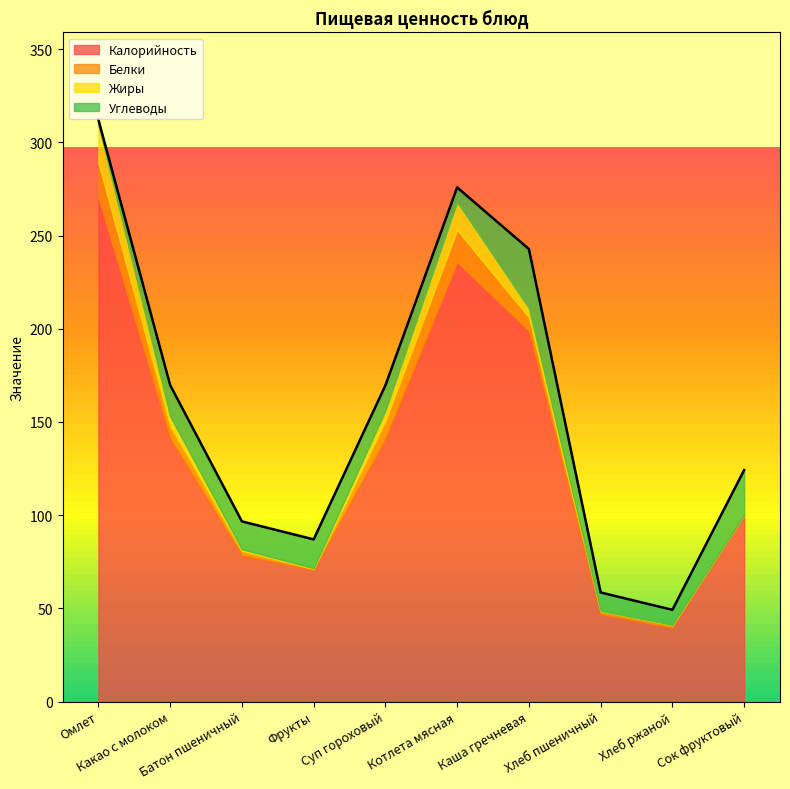

At Сок фруктовый, list the series in order from largest to smallest.

Калорийность, Углеводы, Белки, Жиры